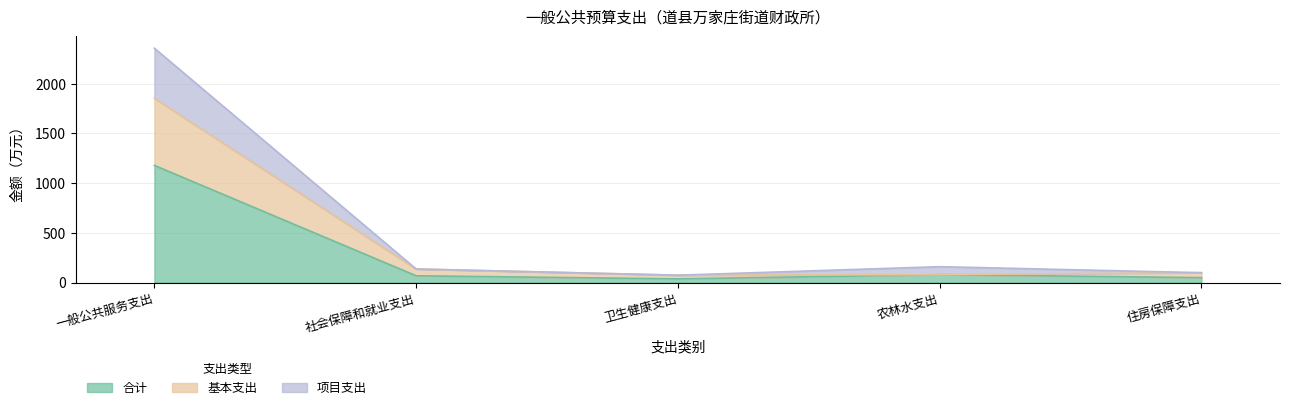

Rank the categories by 合计 value from lowest to highest.

卫生健康支出, 住房保障支出, 社会保障和就业支出, 农林水支出, 一般公共服务支出